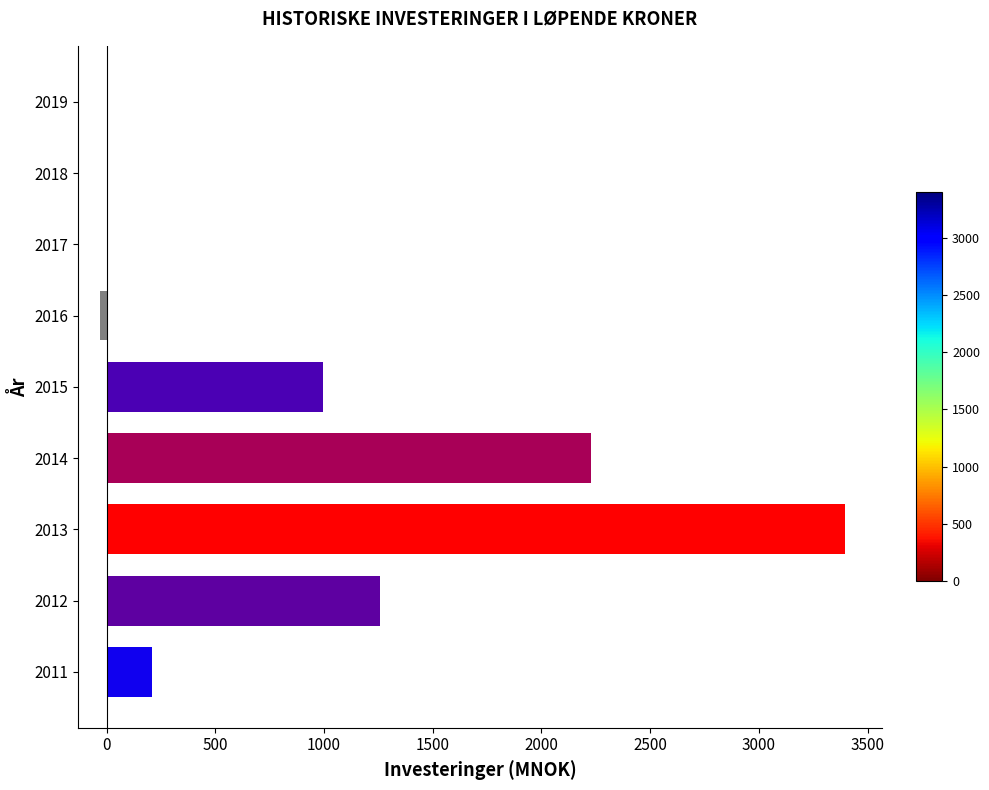

Are the bars horizontal?

Yes